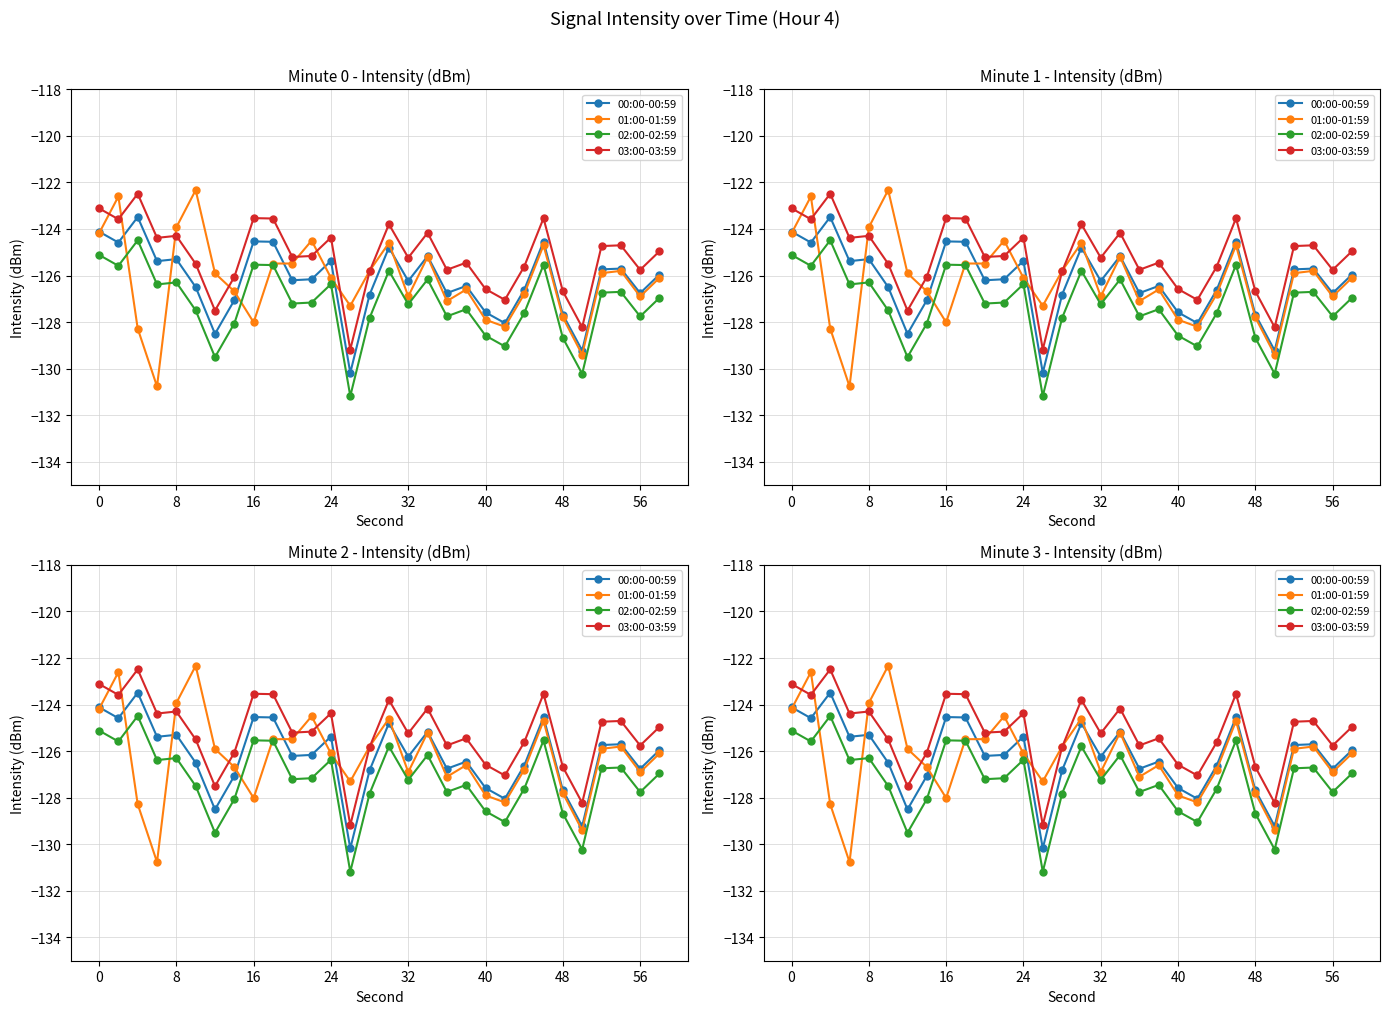

What is the lowest value of the 00:00-00:59 series?

-130.2